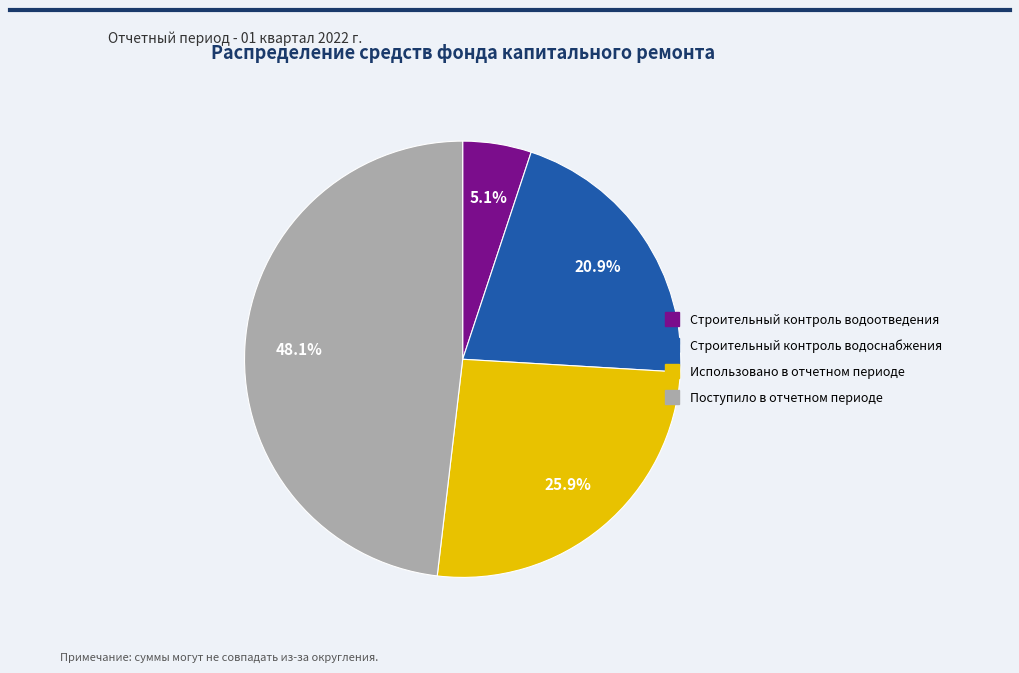

Between Строительный контроль водоотведения and Поступило в отчетном периоде, which is larger?

Поступило в отчетном периоде